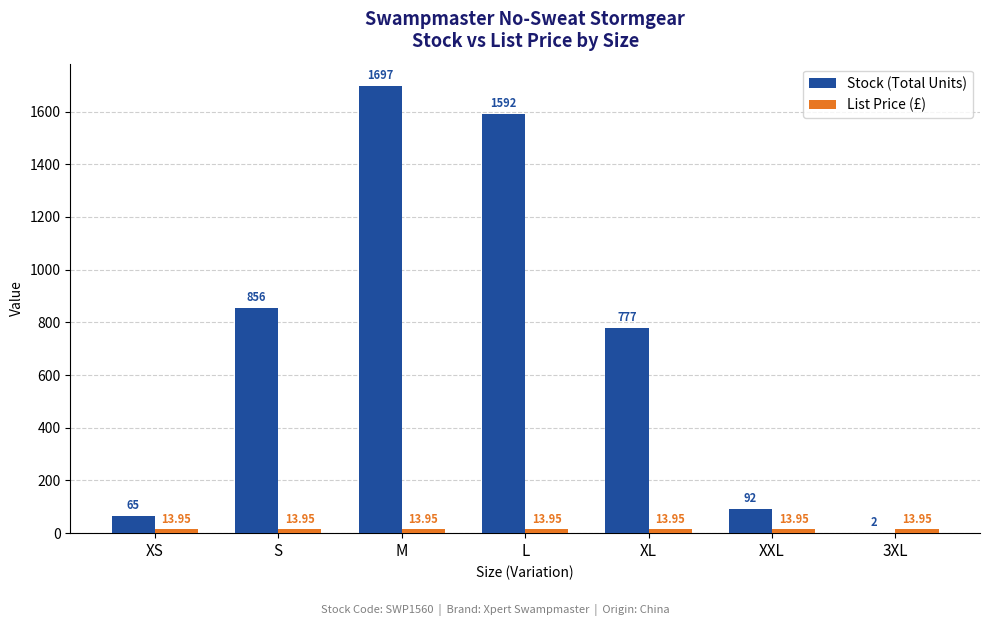

What is the total value across all series at XS?

79.0